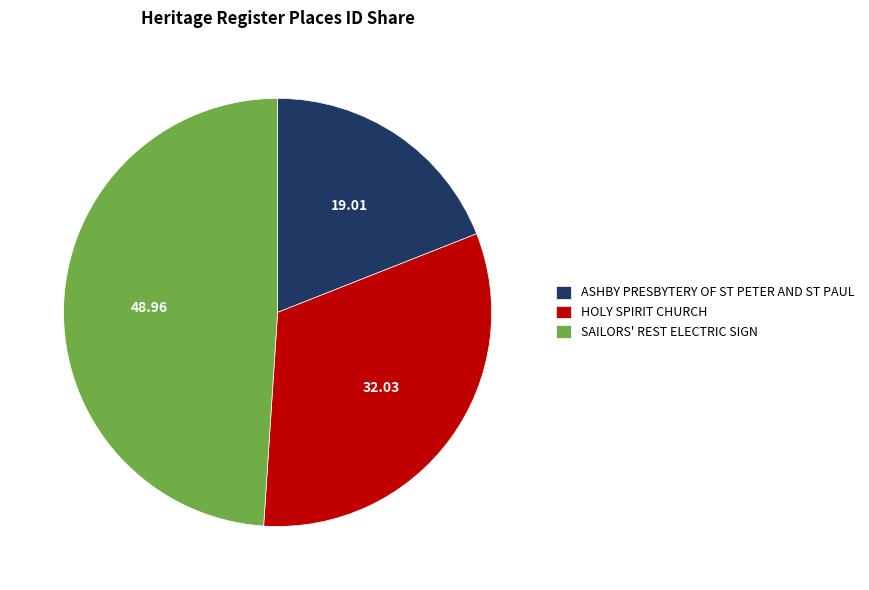

Is the sum of SAILORS' REST ELECTRIC SIGN and ASHBY PRESBYTERY OF ST PETER AND ST PAUL greater than half?

Yes